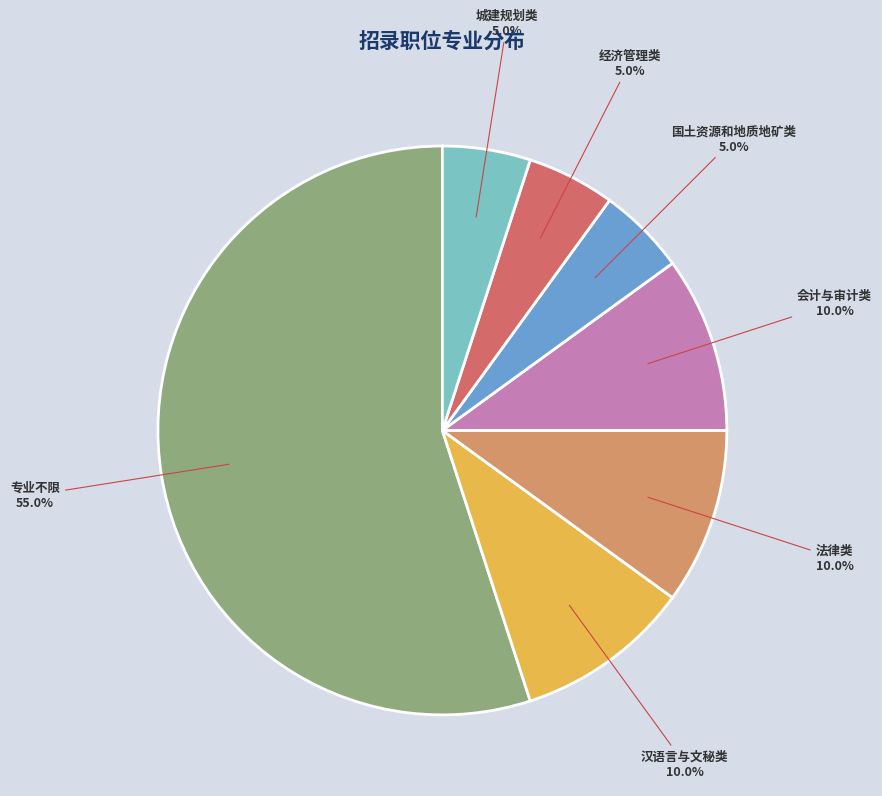

Does any single category account for the majority?

Yes